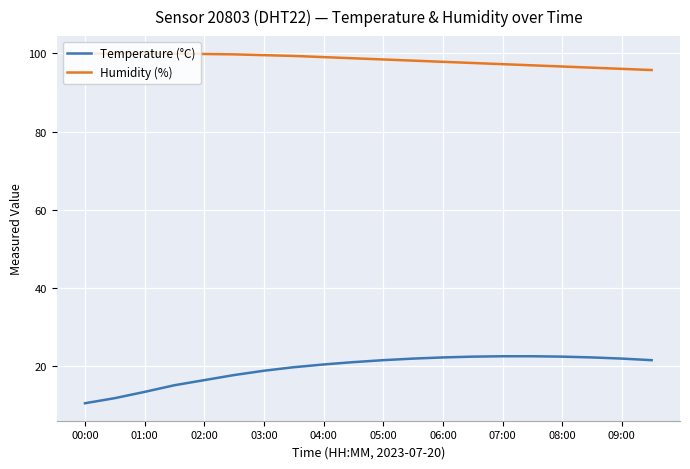

What is the difference between the maximum and minimum values in the Temperature (°C) series?

12.0